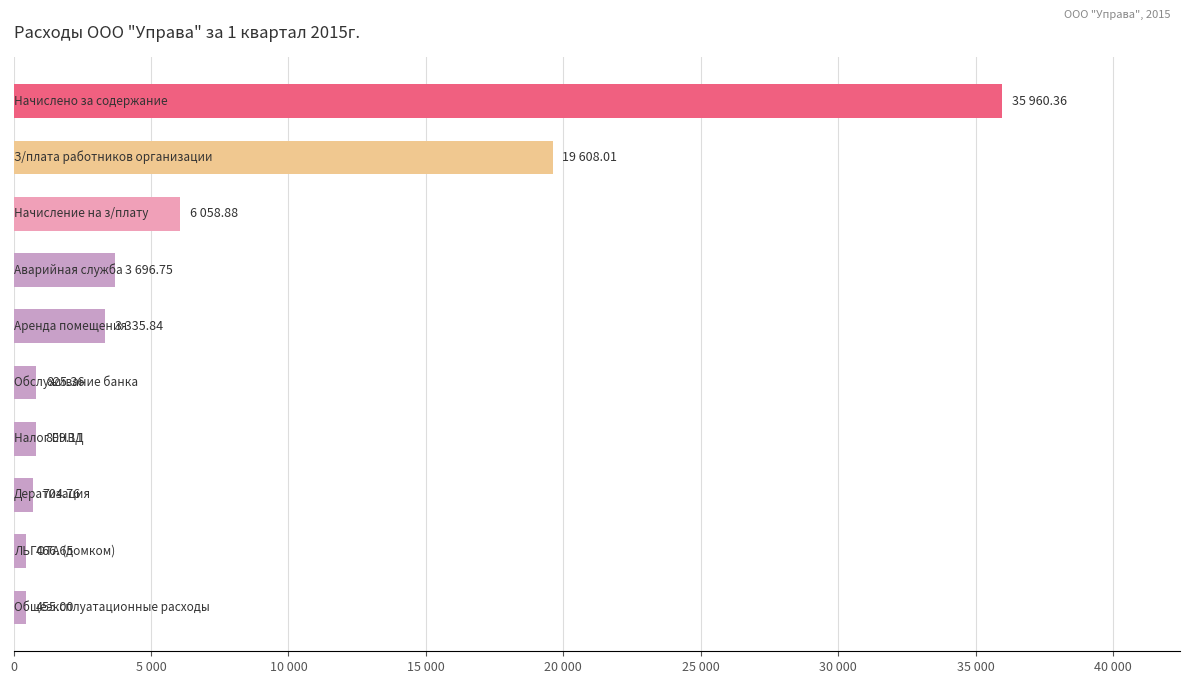

Does the chart contain any negative values?

No